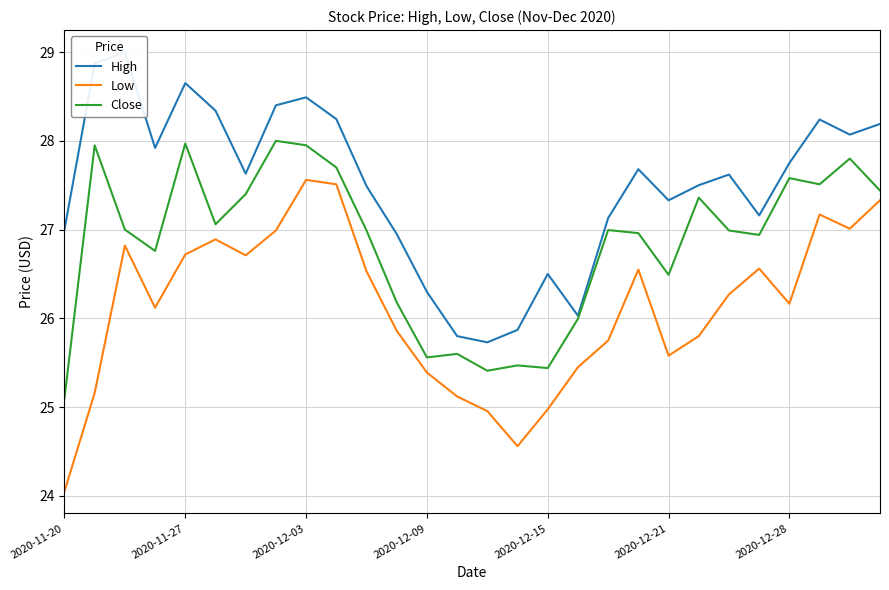

How many interior local valleys does the High series have?

7